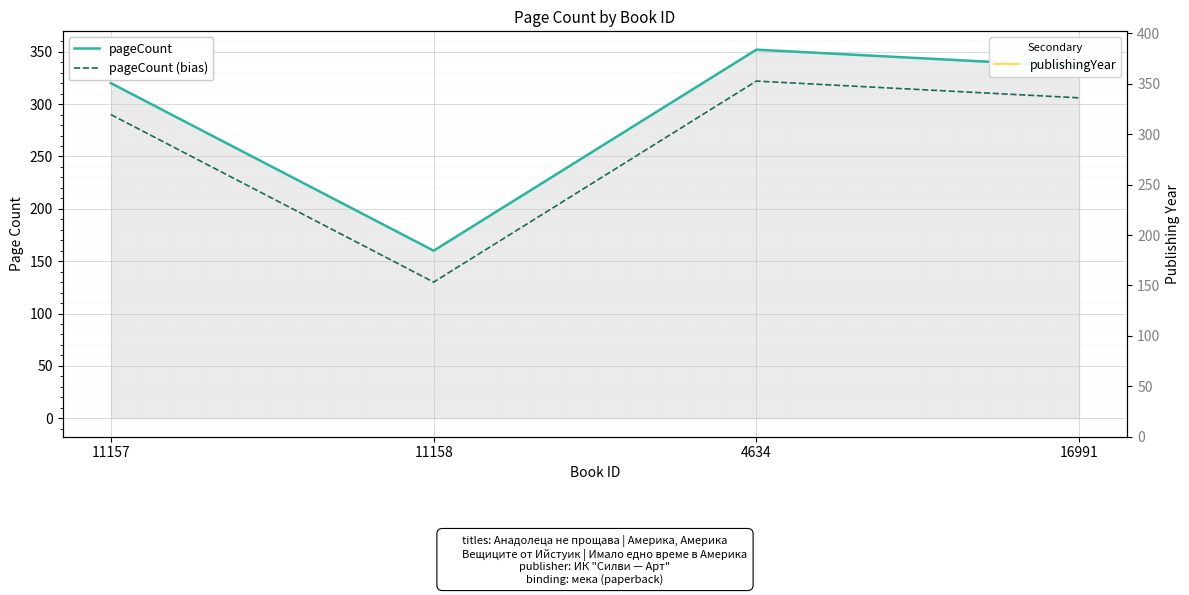

How many categories are shown in the chart?

4